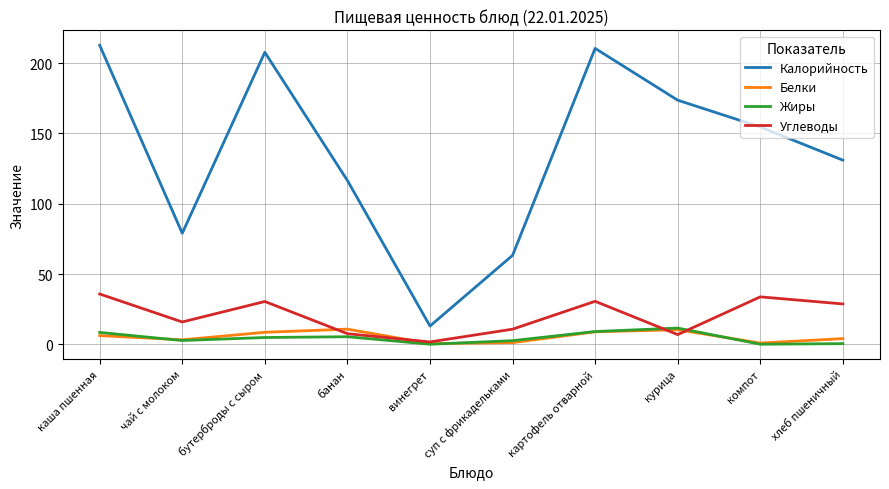

What position from the left is картофель отварной?

7